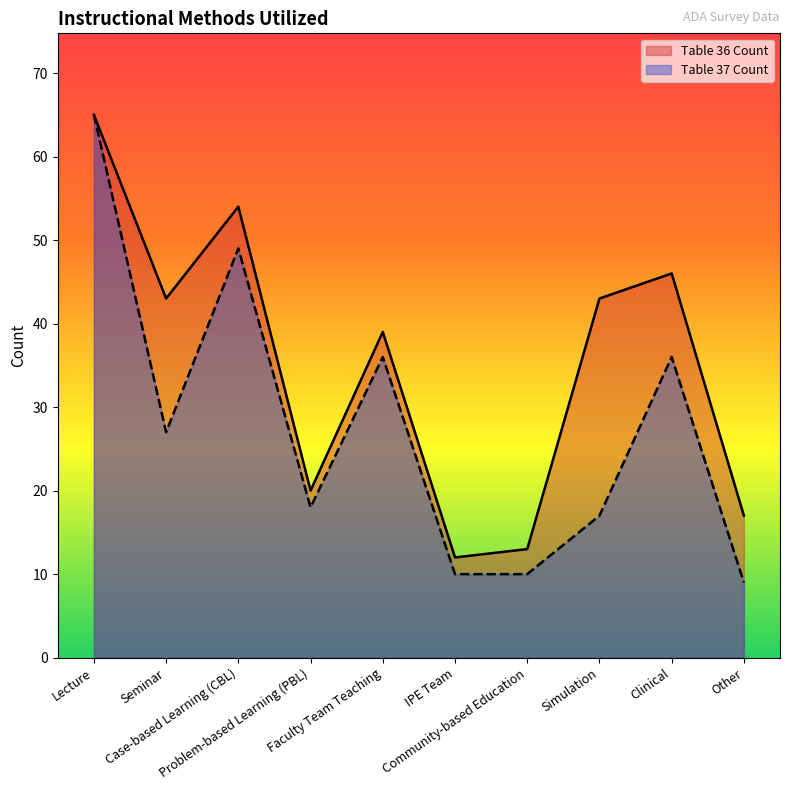

Reading right to left, what are all the values shown in this chart?

Table 36 Count: 17	46	43	13	12	39	20	54	43	65
Table 37 Count: 9	36	17	10	10	36	18	49	27	65